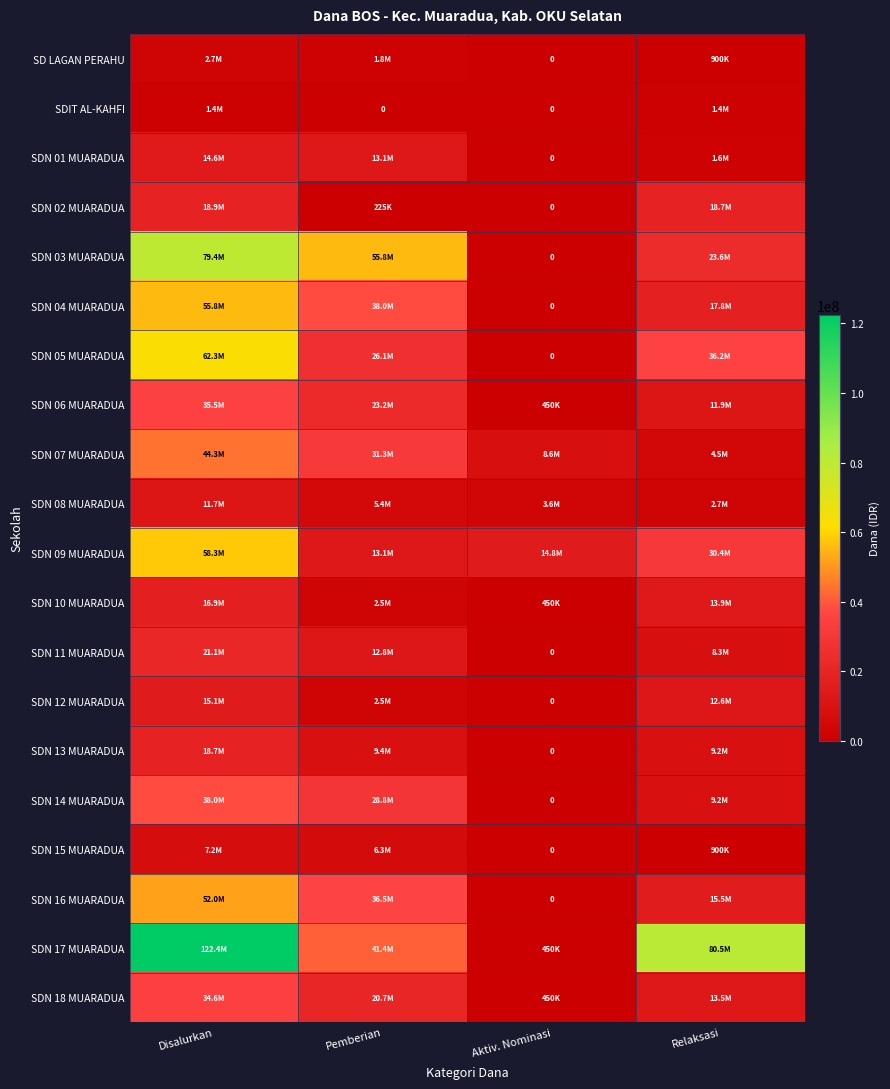

Rank the categories by SDN 12 MUARADUA value from highest to lowest.

Disalurkan, Relaksasi, Pemberian, Aktiv. Nominasi